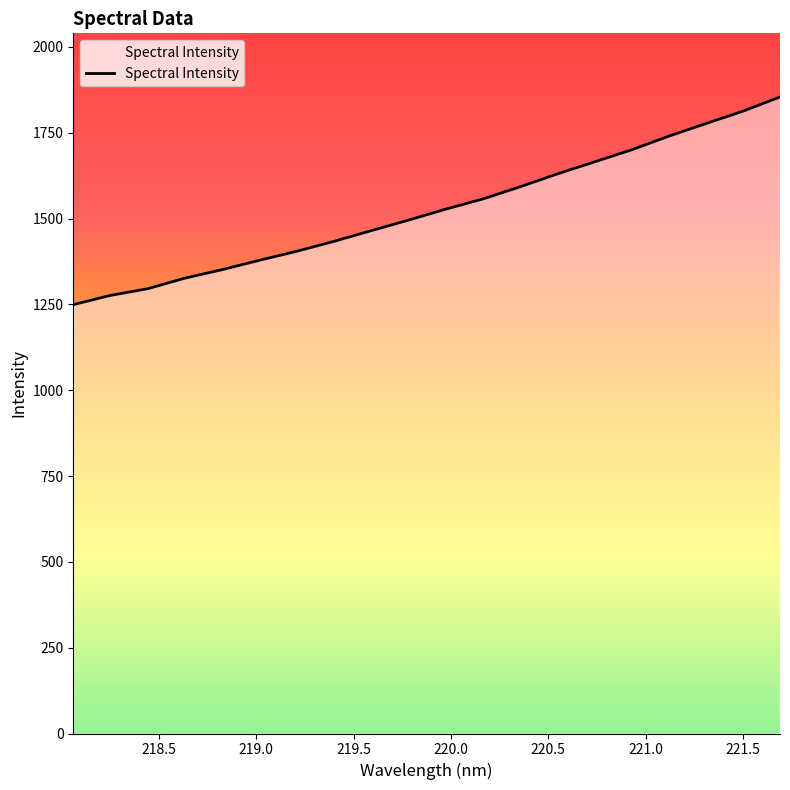

What is the difference between the maximum and minimum values?

604.8